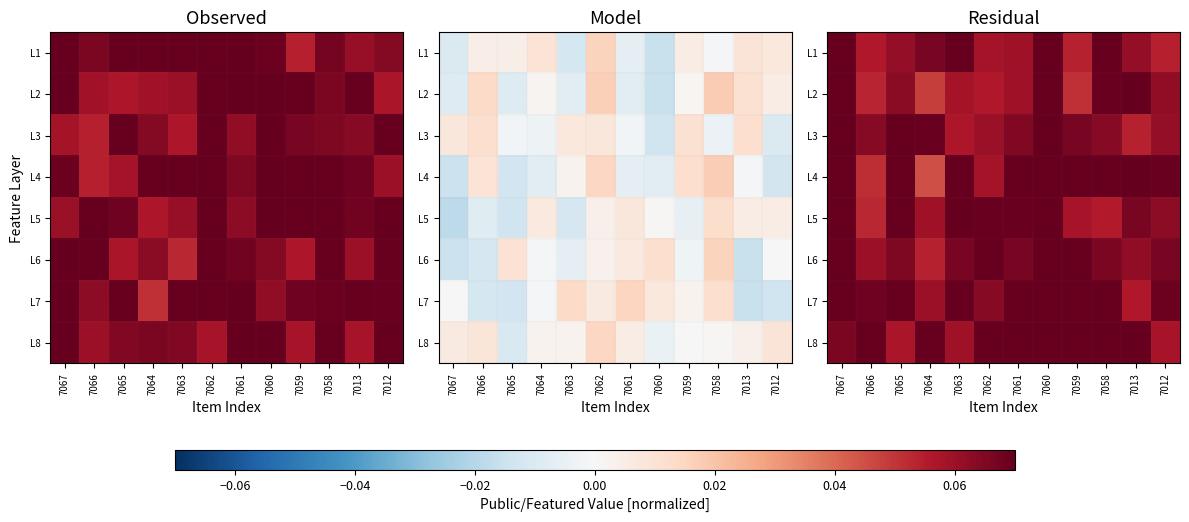

The value of L3 at 7067 is 0.1. True or false?

False